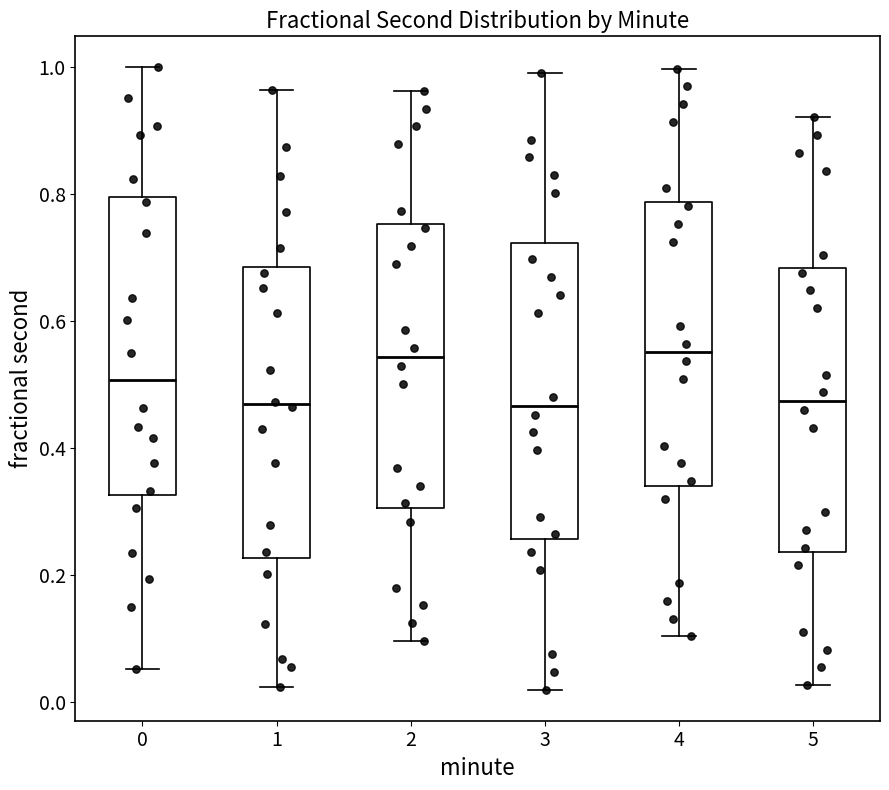

Reading left to right, transcribe this box plot: for each box, give where its median line is, the range the box spans, and where its two whiskers end, as read against the y-axis. The values are not printed on the chart, so give them approximately, as read against the axis.

0: median 0.50, box 0.32 to 0.80, whiskers 0.06 to 1.00
1: median 0.46, box 0.22 to 0.68, whiskers 0.02 to 0.96
2: median 0.54, box 0.30 to 0.76, whiskers 0.10 to 0.96
3: median 0.46, box 0.26 to 0.72, whiskers 0.02 to 1.00
4: median 0.56, box 0.34 to 0.78, whiskers 0.10 to 1.00
5: median 0.48, box 0.24 to 0.68, whiskers 0.02 to 0.92